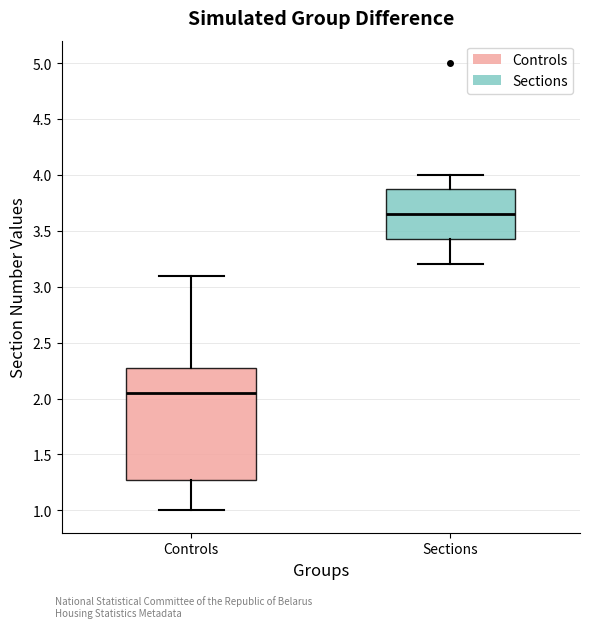

Reading left to right, read every box against the y-axis: the position of its median line, the range the box covers, and the ends of its whiskers. The values are not printed on the chart, so give them approximately, as read against the axis.

Controls: median 2.05, box 1.30 to 2.30, whiskers 1.00 to 3.10
Sections: median 3.65, box 3.45 to 3.90, whiskers 3.20 to 4.00